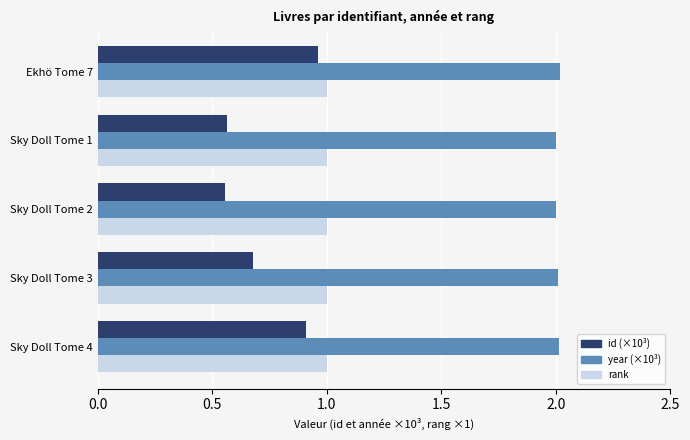

Is the value of id (×10³) at Sky Doll Tome 4 greater than the value of year (×10³) at Sky Doll Tome 1?

No